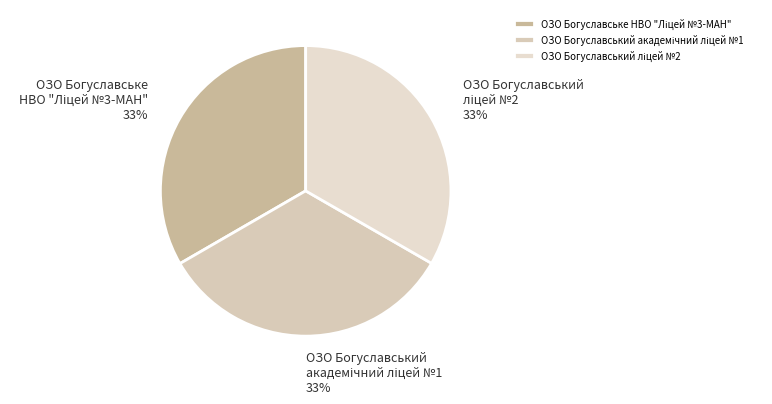

To the nearest percent, what is the average slice percentage?

33%